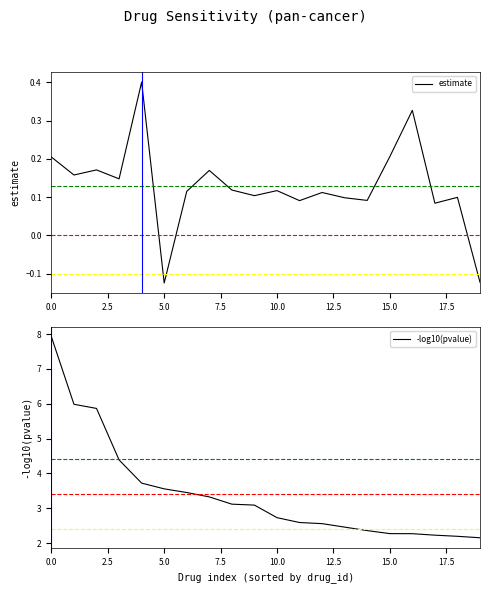

What is the label of the 14th point from the left?

13